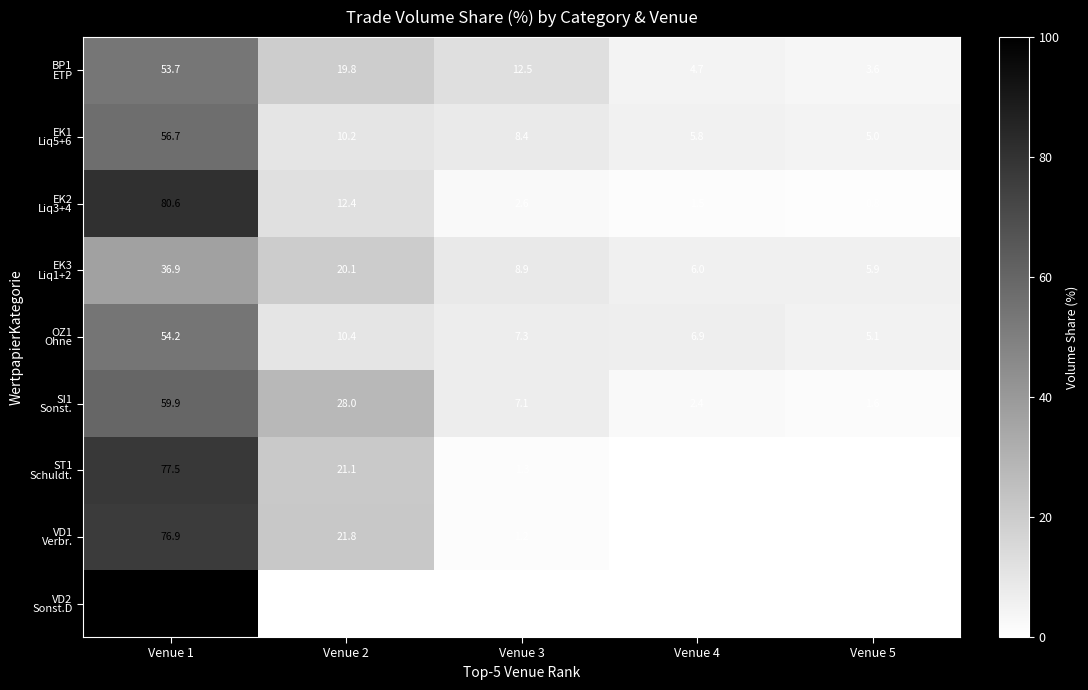

What is the greatest value displayed?

100.0